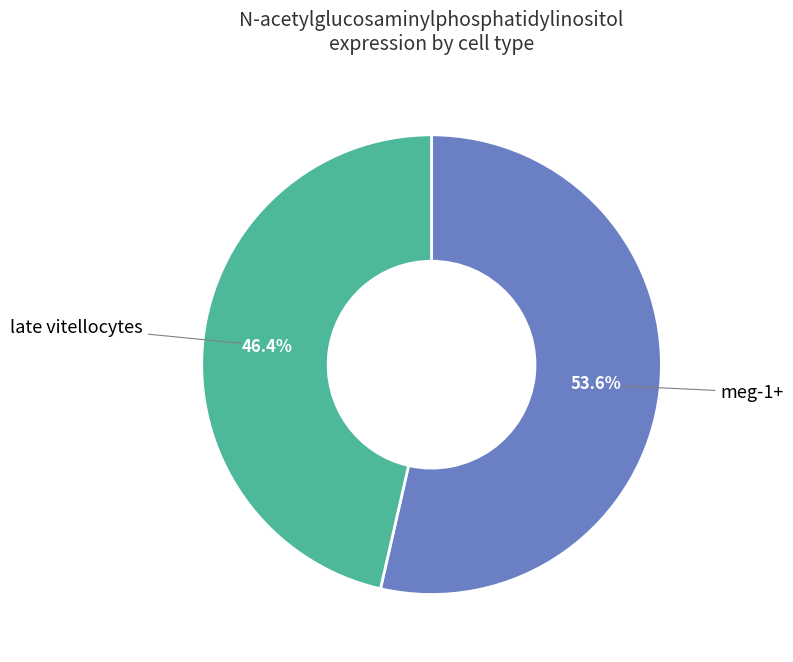

Does any single category account for the majority?

Yes